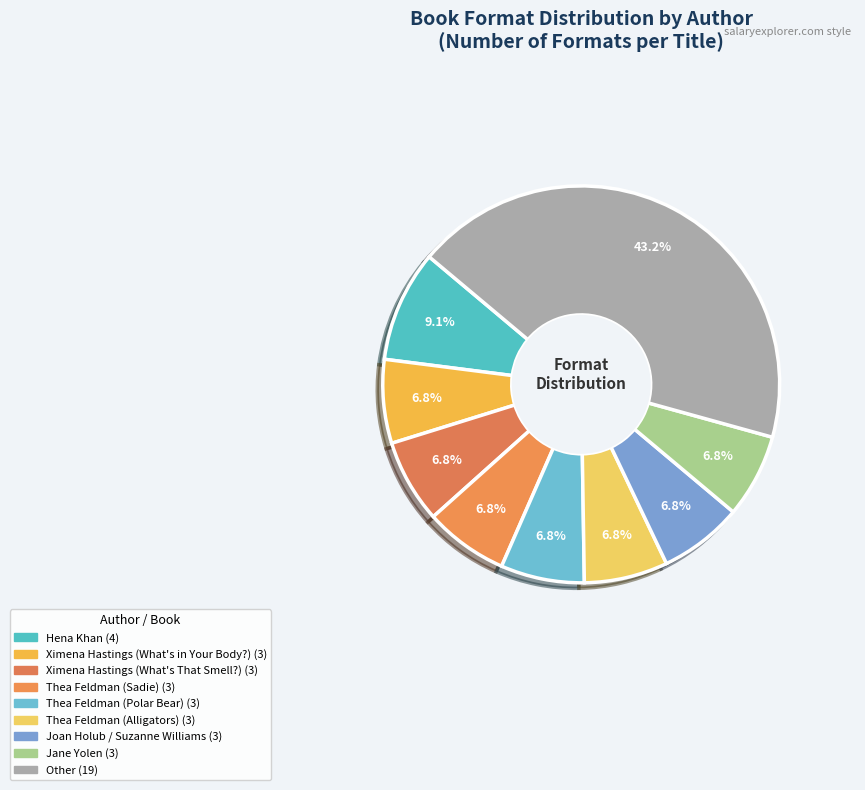

How many slices are in this pie chart?

9